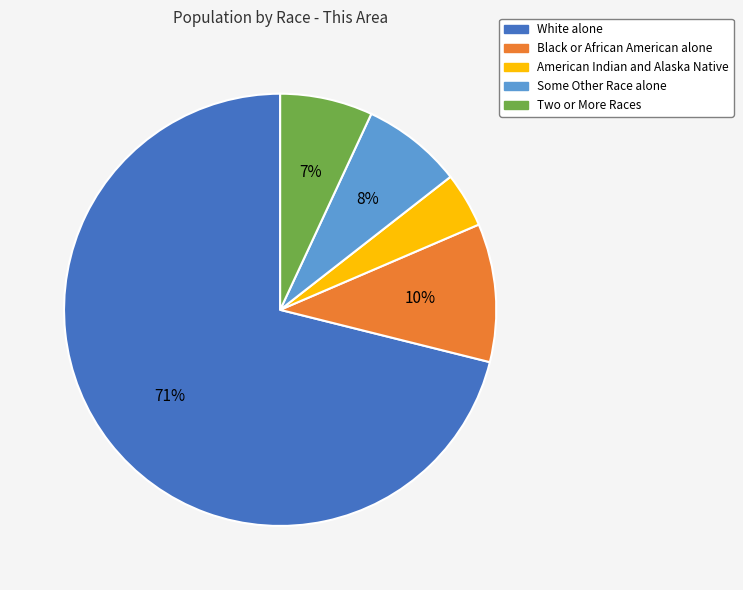

Which slice is the largest?

White alone